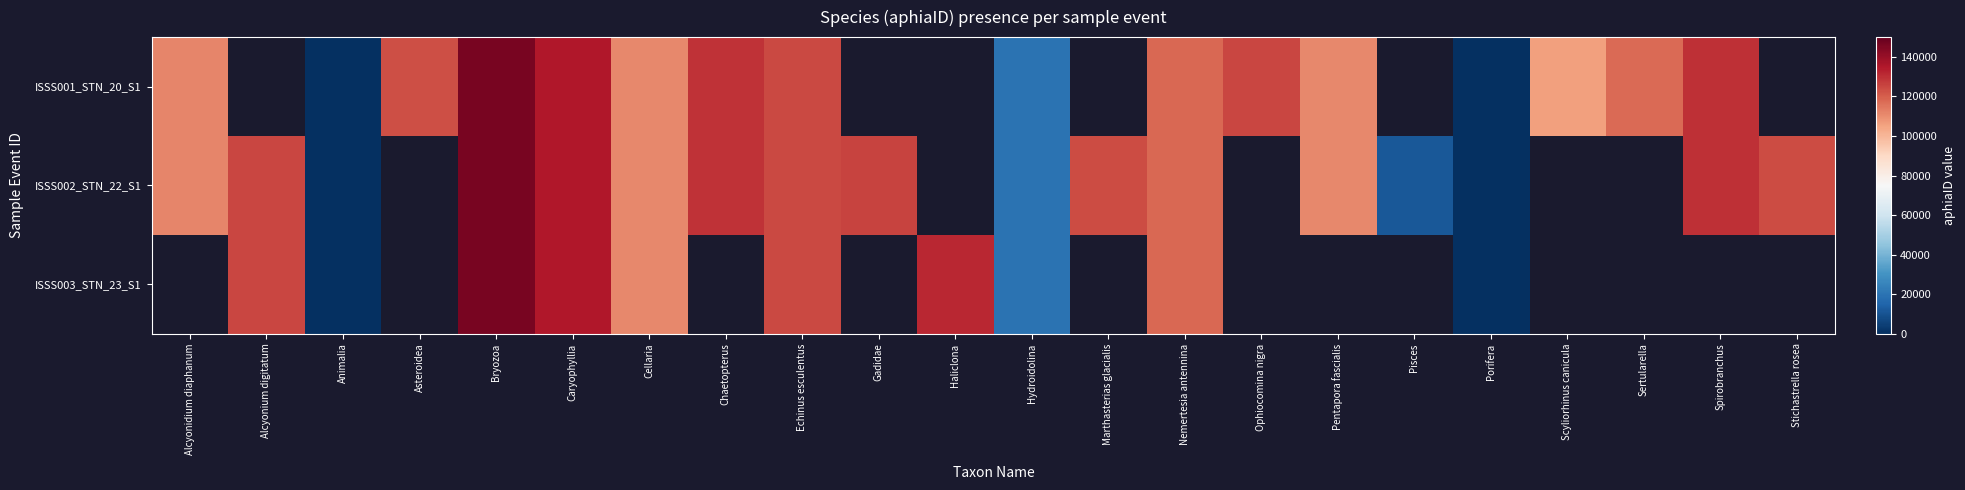

At which category is the sum across all series the highest?

Bryozoa